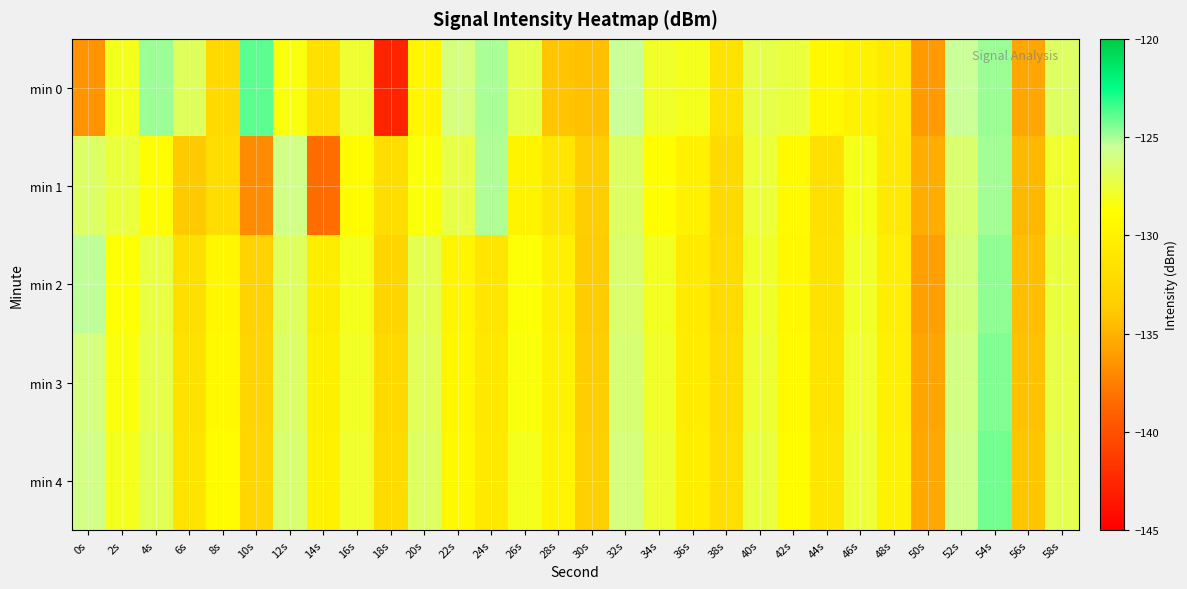

Reading left to right, extract all data points from this chart.

min 0: 0s=-136.5	2s=-128.1	4s=-124.8	6s=-126.8	8s=-132.5	10s=-123.8	12s=-128.5	14s=-131.7	16s=-127.7	18s=-142.8	20s=-129.6	22s=-126.1	24s=-125.0	26s=-127.2	28s=-134.0	30s=-134.3	32s=-125.6	34s=-127.9	36s=-128.1	38s=-131.6	40s=-127.2	42s=-127.5	44s=-129.4	46s=-130.0	48s=-130.7	50s=-136.1	52s=-125.6	54s=-124.8	56s=-135.6	58s=-126.7
min 1: 0s=-126.6	2s=-127.5	4s=-128.9	6s=-133.8	8s=-132.1	10s=-136.8	12s=-125.9	14s=-138.4	16s=-129.0	18s=-132.1	20s=-128.5	22s=-127.3	24s=-125.1	26s=-129.8	28s=-131.2	30s=-133.5	32s=-126.7	34s=-128.9	36s=-130.1	38s=-132.4	40s=-127.6	42s=-129.2	44s=-131.8	46s=-128.3	48s=-130.9	50s=-135.2	52s=-126.4	54s=-124.9	56s=-134.7	58s=-127.8
min 2: 0s=-125.3	2s=-128.7	4s=-127.4	6s=-131.9	8s=-129.5	10s=-133.1	12s=-126.8	14s=-130.5	16s=-128.2	18s=-132.8	20s=-127.1	22s=-129.7	24s=-131.3	26s=-128.6	28s=-130.2	30s=-133.7	32s=-126.5	34s=-128.1	36s=-130.8	38s=-132.3	40s=-127.9	42s=-129.4	44s=-131.6	46s=-128.0	48s=-130.4	50s=-135.9	52s=-126.2	54s=-124.6	56s=-134.4	58s=-127.5
min 3: 0s=-126.1	2s=-128.4	4s=-127.2	6s=-131.6	8s=-129.3	10s=-132.9	12s=-126.6	14s=-130.3	16s=-128.0	18s=-132.5	20s=-126.9	22s=-129.5	24s=-131.1	26s=-128.4	28s=-130.0	30s=-133.5	32s=-126.3	34s=-127.9	36s=-130.6	38s=-132.1	40s=-127.7	42s=-129.2	44s=-131.4	46s=-127.8	48s=-130.2	50s=-135.7	52s=-126.0	54s=-124.4	56s=-134.2	58s=-127.3
min 4: 0s=-125.9	2s=-128.2	4s=-127.0	6s=-131.4	8s=-129.1	10s=-132.7	12s=-126.4	14s=-130.1	16s=-127.8	18s=-132.3	20s=-126.7	22s=-129.3	24s=-130.9	26s=-128.2	28s=-129.8	30s=-133.3	32s=-126.1	34s=-127.7	36s=-130.4	38s=-131.9	40s=-127.5	42s=-129.0	44s=-131.2	46s=-127.6	48s=-130.0	50s=-135.5	52s=-125.8	54s=-124.2	56s=-134.0	58s=-127.1